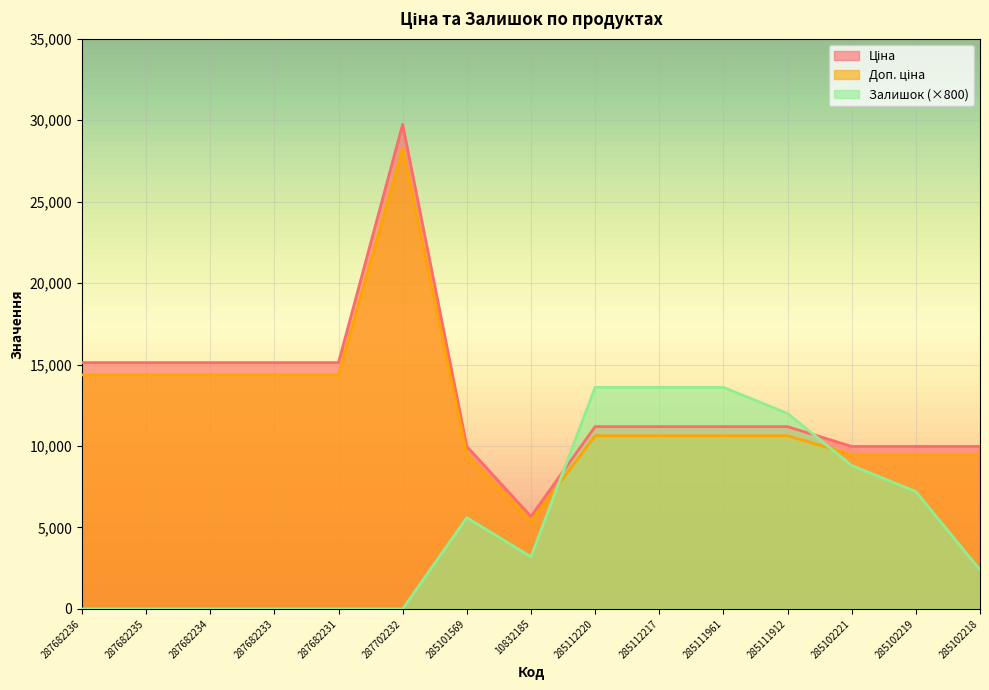

What is the sum of the Ціна values at 287702232 and 287682234?

44867.2